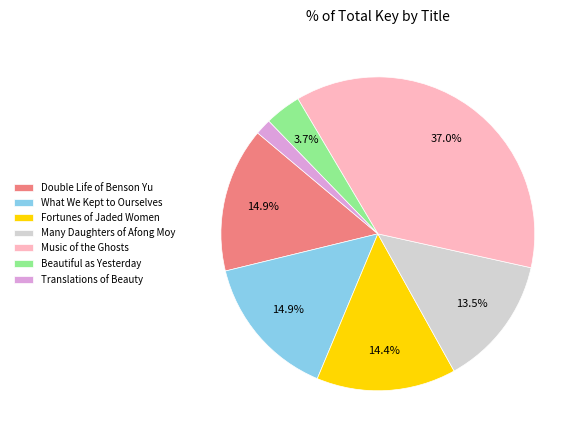

Is it true that What We Kept to Ourselves is 15% of the pie?

True